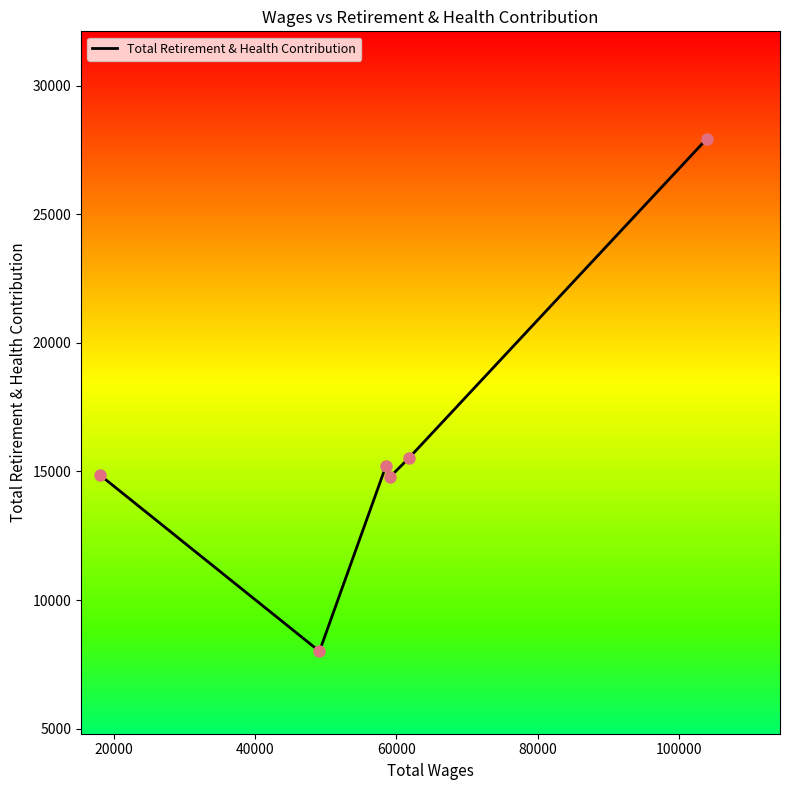

What is the difference between the maximum and second lowest values?

13122